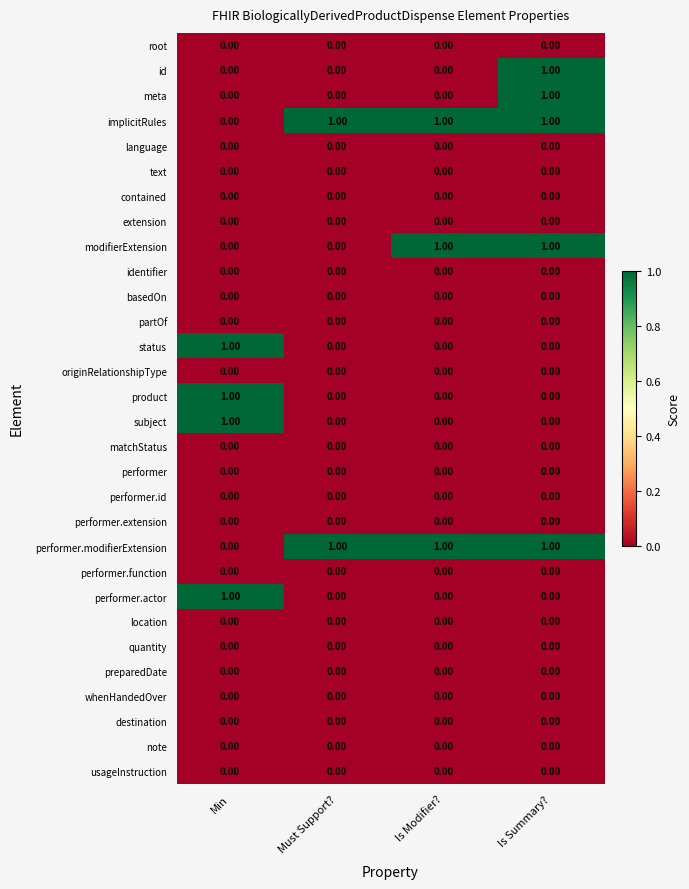

At how many categories does at least one series exceed 0?

4